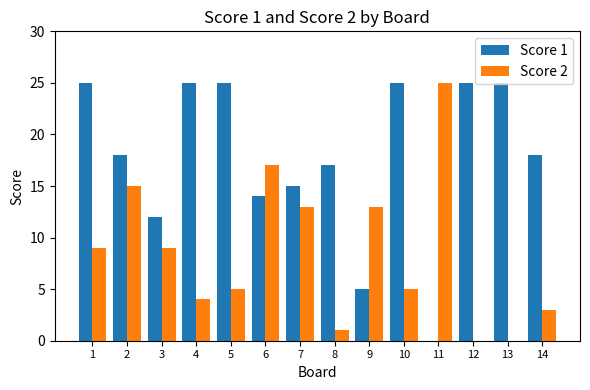

The Score 1 series shows 9 at 14. True or false?

False